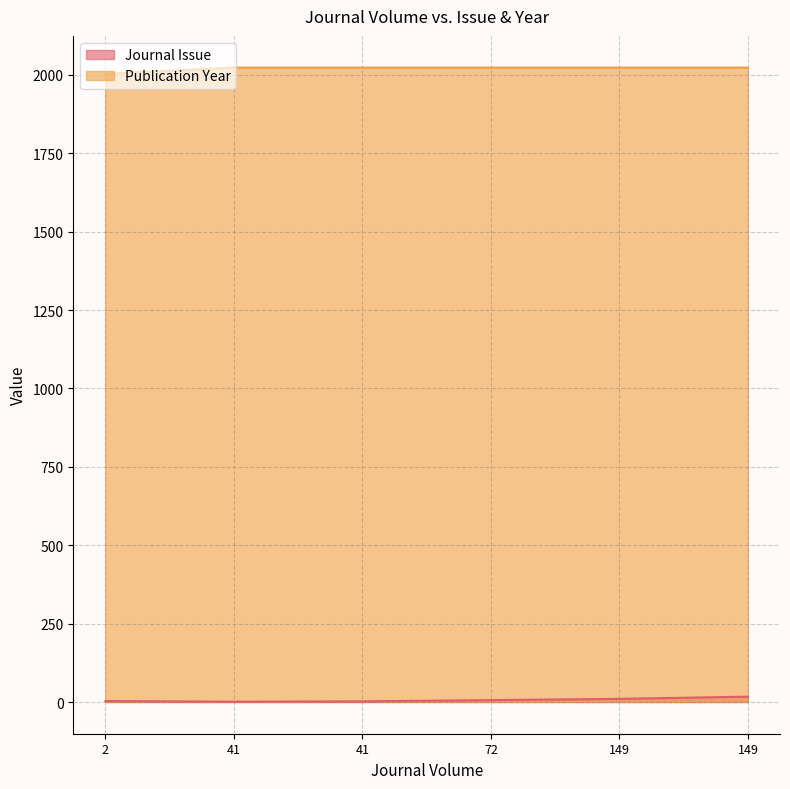

Where is Journal Issue nearest to the value 9?

149